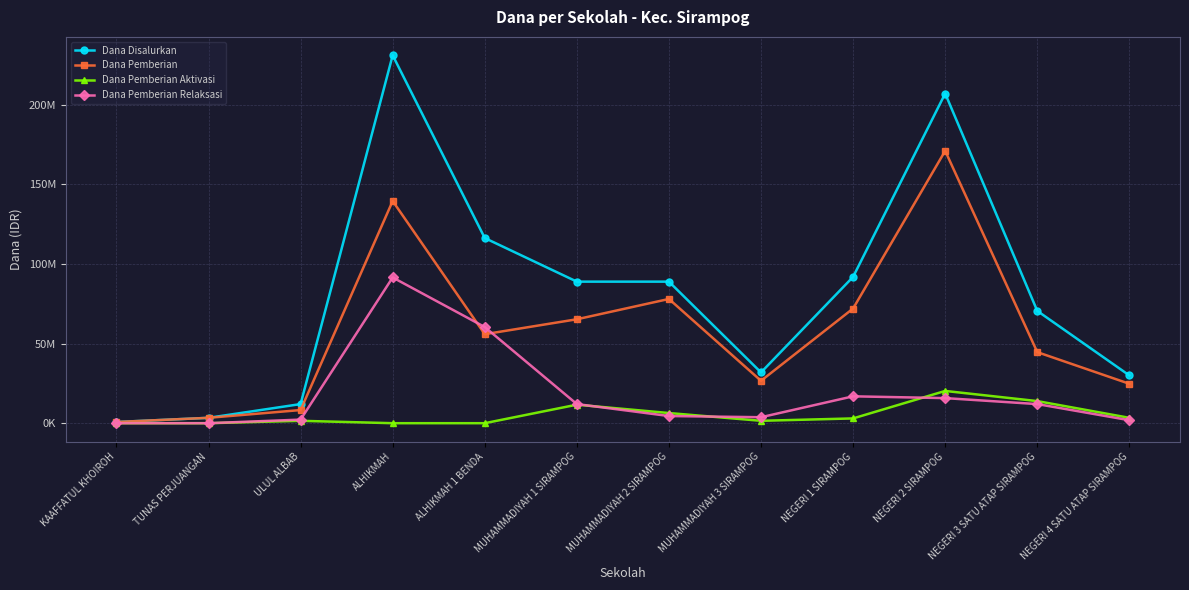

Between which two adjacent categories do Dana Pemberian and Dana Pemberian Relaksasi first intersect?

ALHIKMAH and ALHIKMAH 1 BENDA